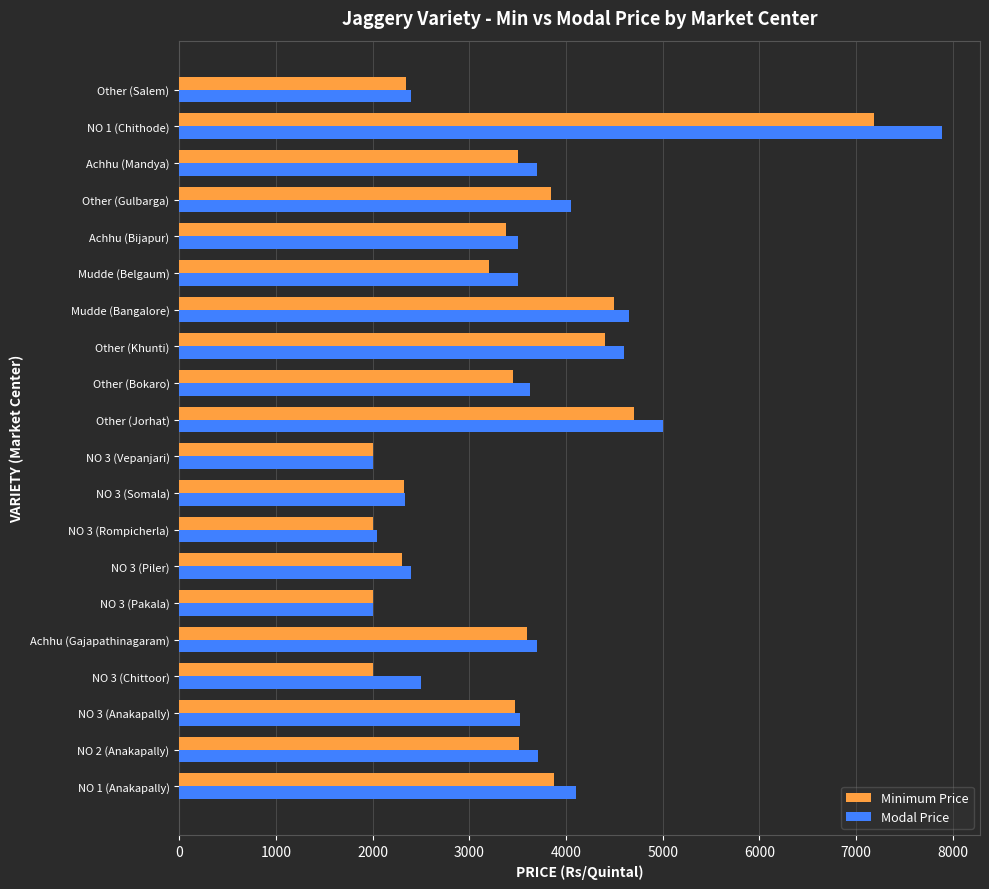

The Minimum Price series shows 5170 at Achhu (Mandya). True or false?

False